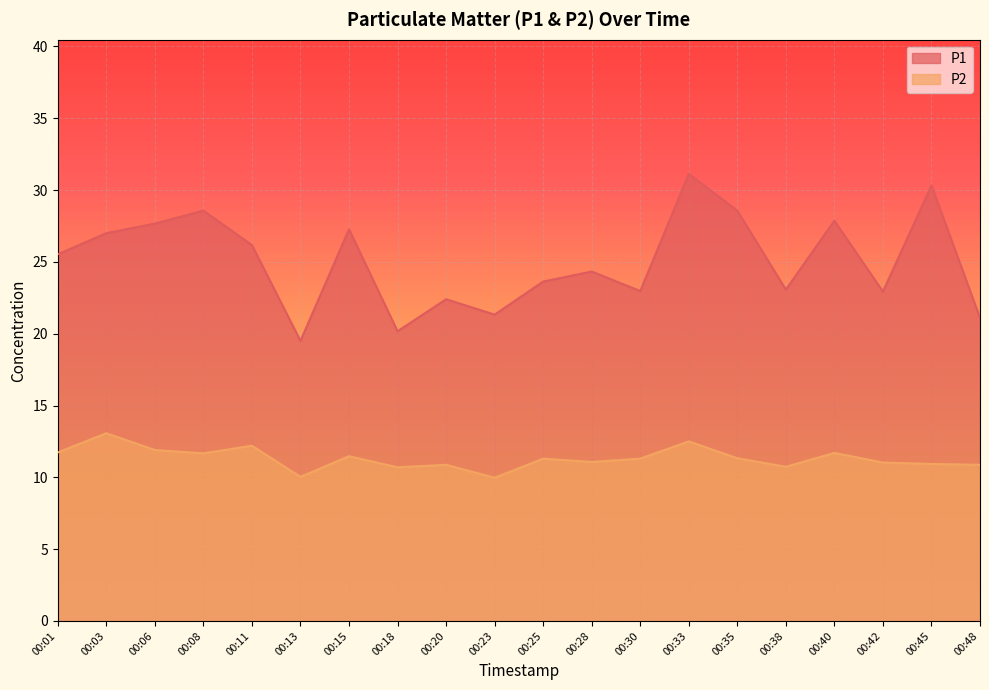

How many lines are shown in the chart?

2